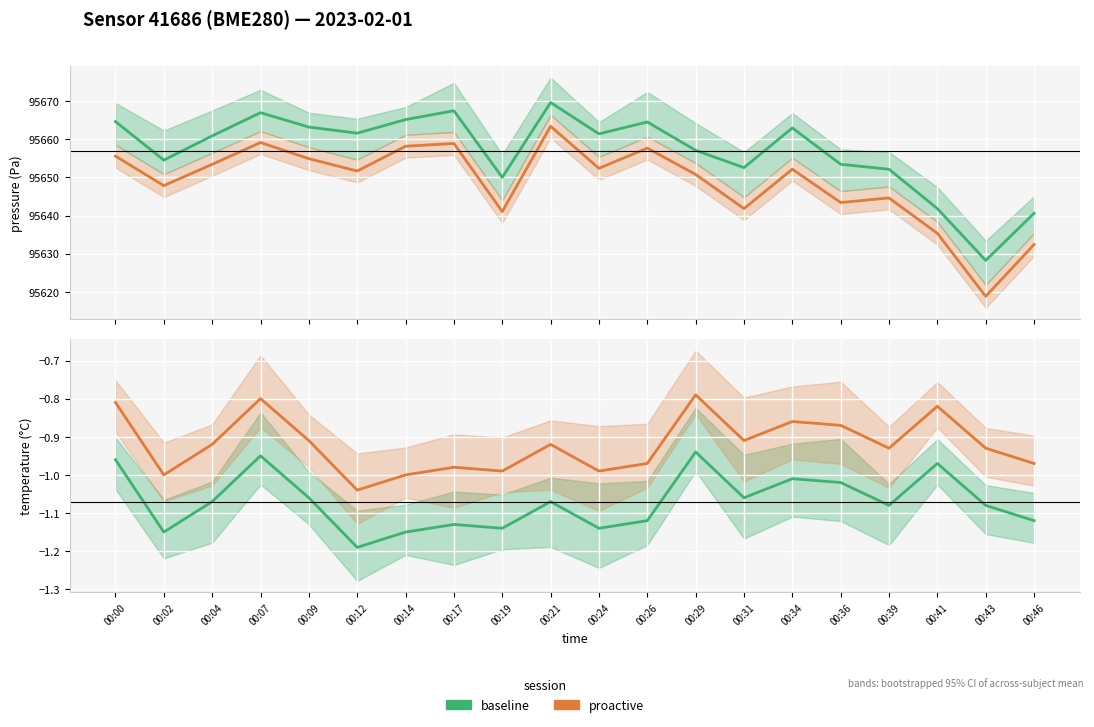

At which label does temperature first exceed -1?

00:00